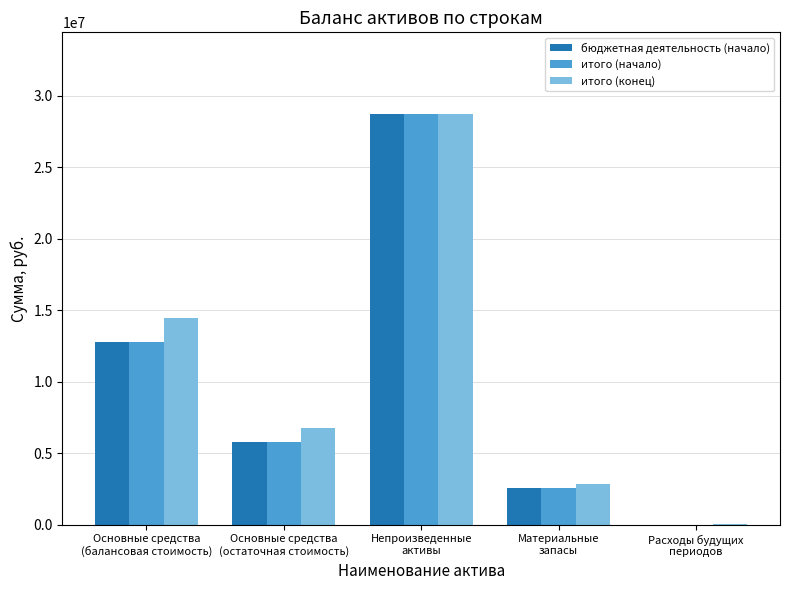

What is the sum of the итого (начало) values at Расходы будущих
периодов and Основные средства
(балансовая стоимость)?

12781993.1